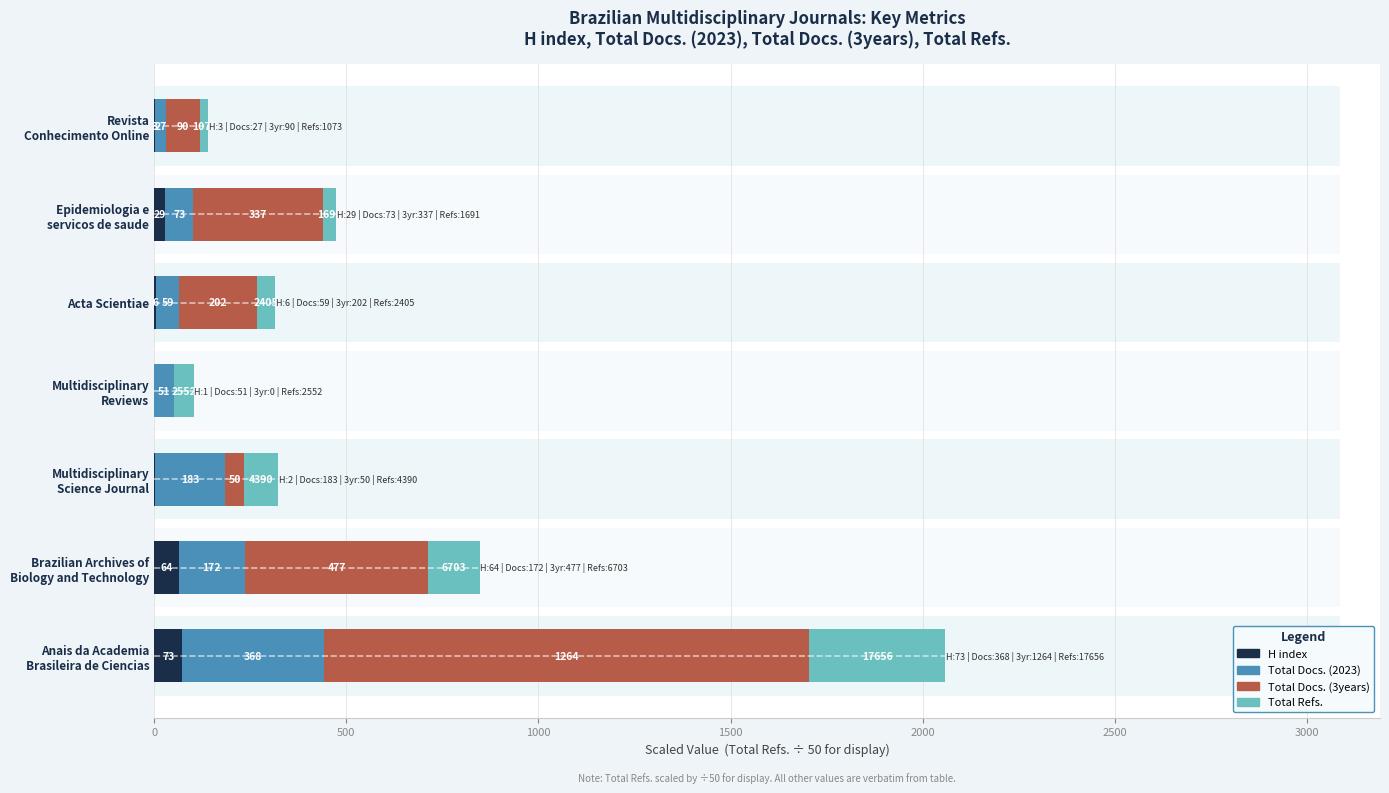

What is the difference between the second highest and second lowest values in the Total Docs. (2023) series?

132.0